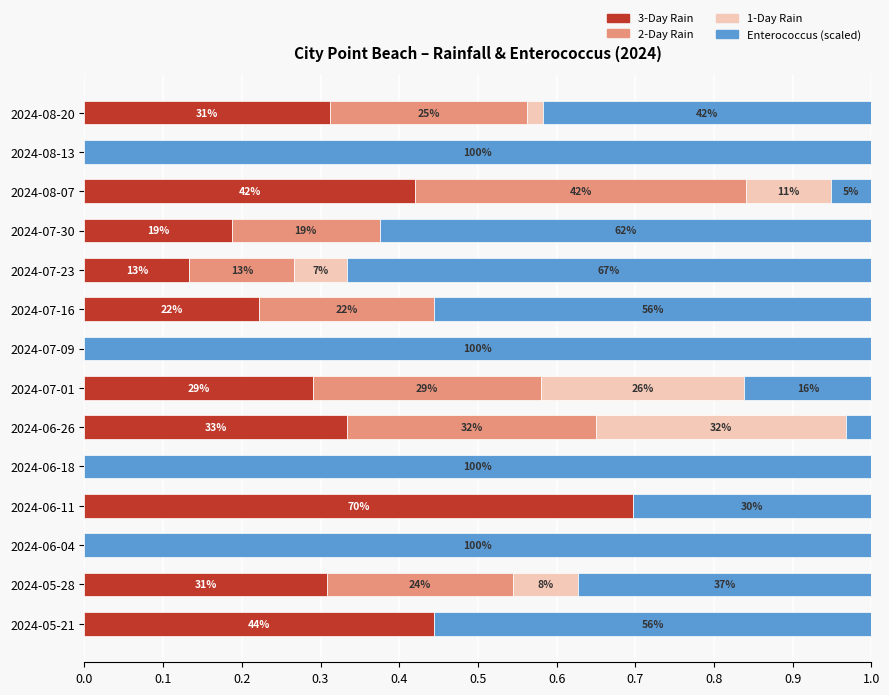

What are all the series names shown in the legend?

3-Day Rain, 2-Day Rain, 1-Day Rain, Enterococcus (scaled)